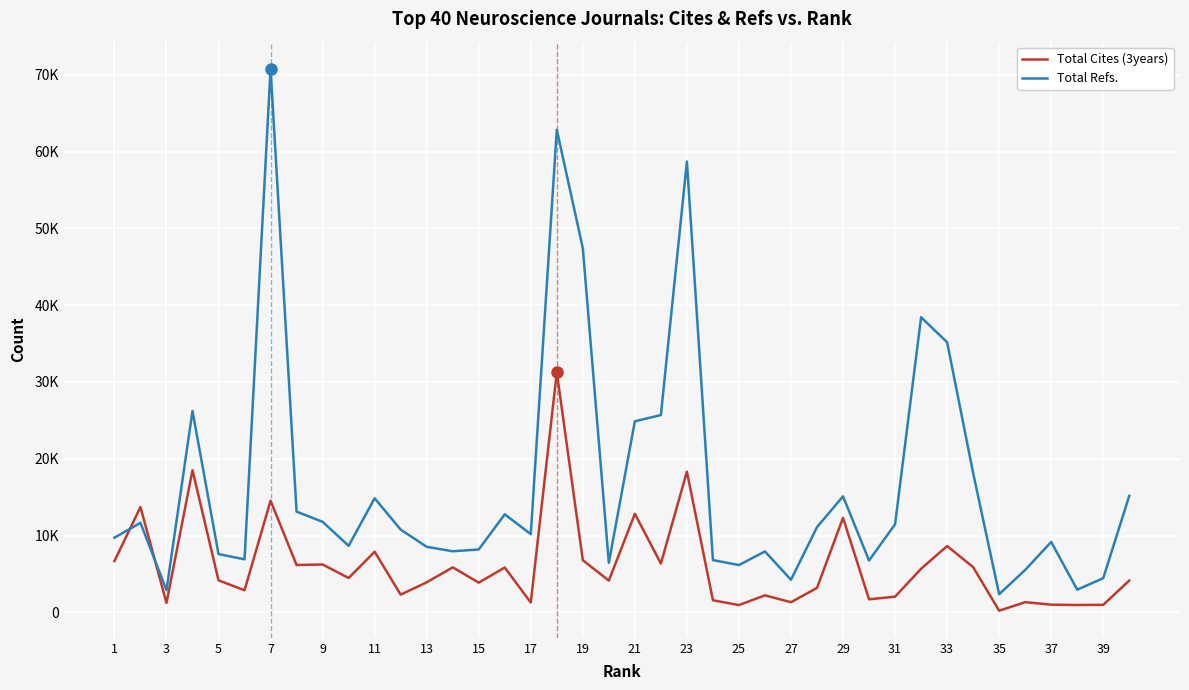

What is the difference between the maximum and minimum values in the Total Cites (3years) series?

31060